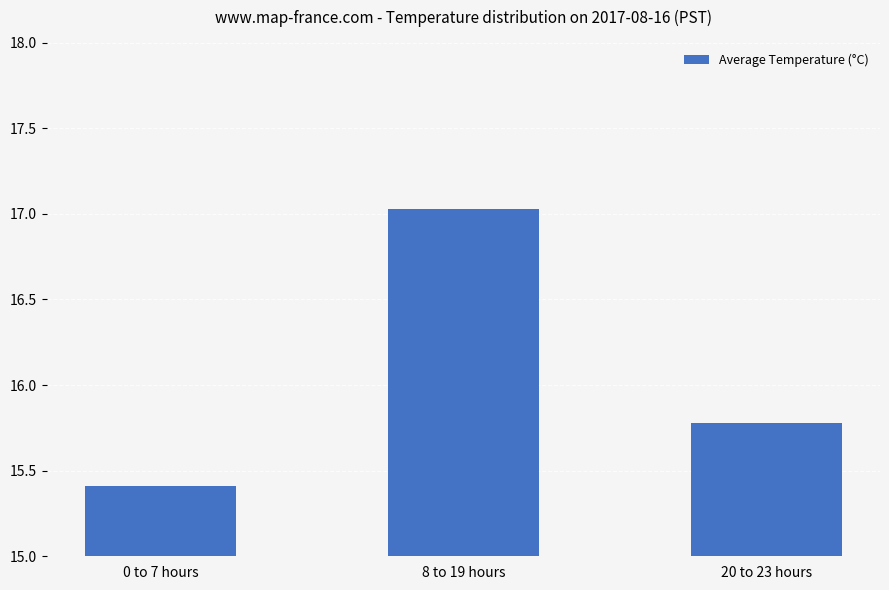

What is the difference between the values at 0 to 7 hours and 8 to 19 hours?

1.6